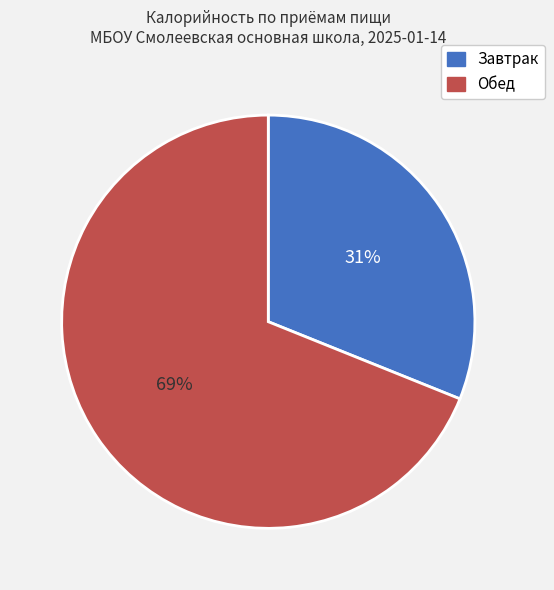

Does any single category account for the majority?

Yes